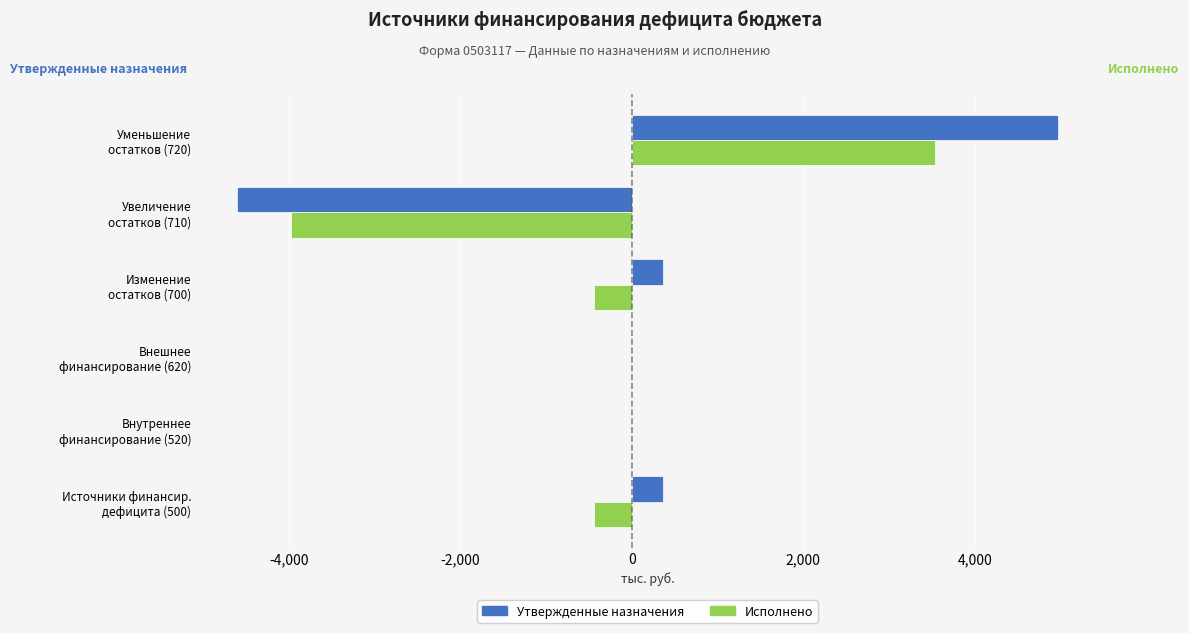

Count the number of data series in this chart.

2